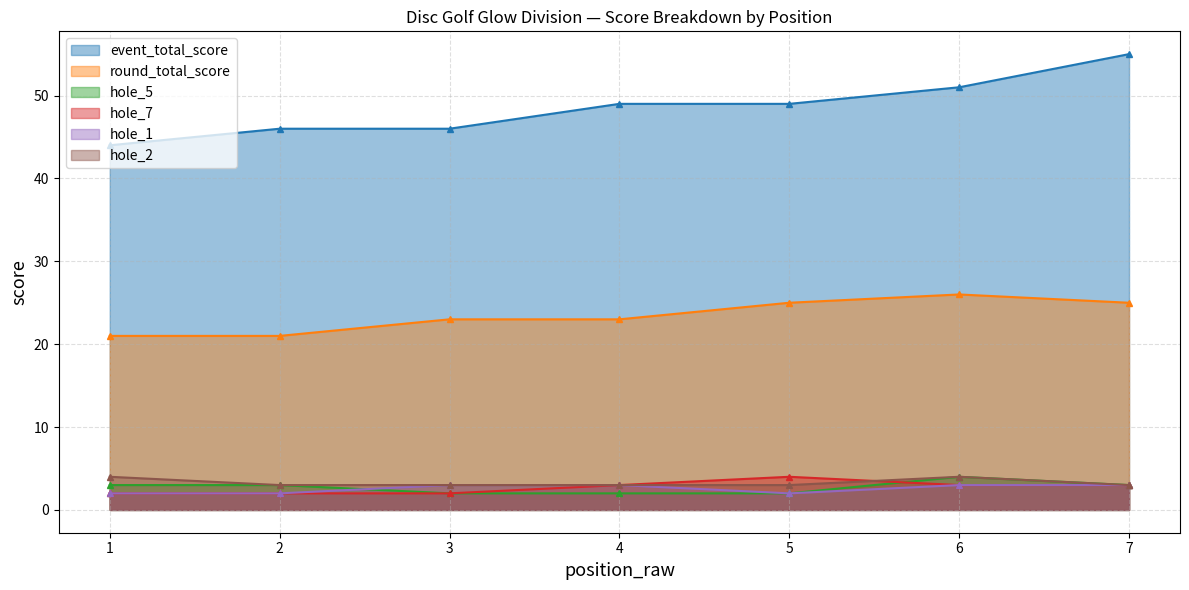

Which series changed the most between 1 and 6?

event_total_score